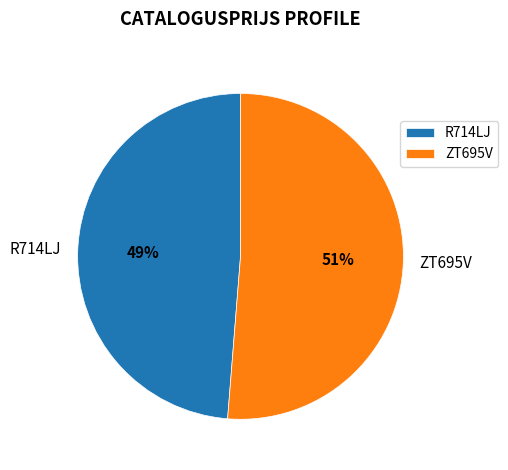

Does ZT695V represent more than half of the total?

Yes